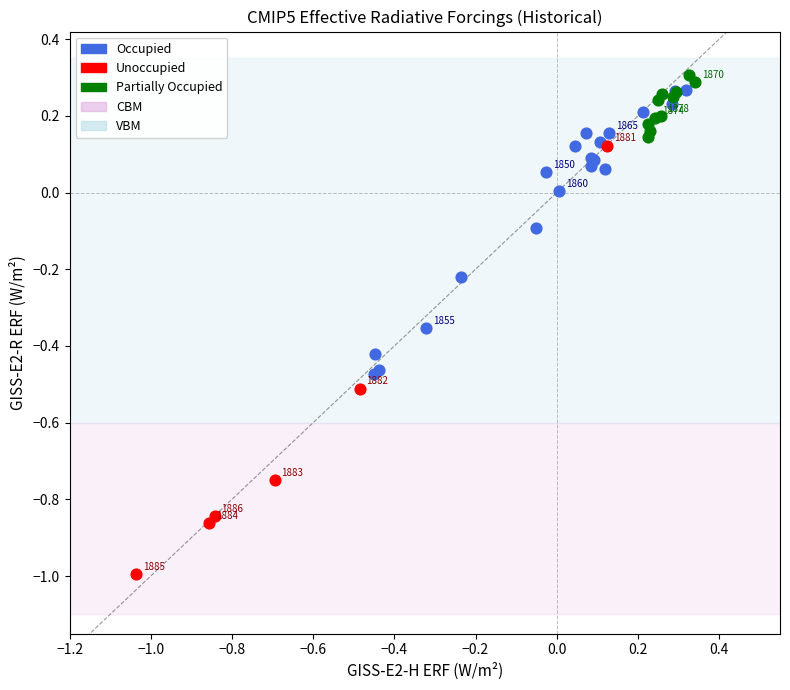

Which series has the largest Y range (max minus min)?

Unoccupied